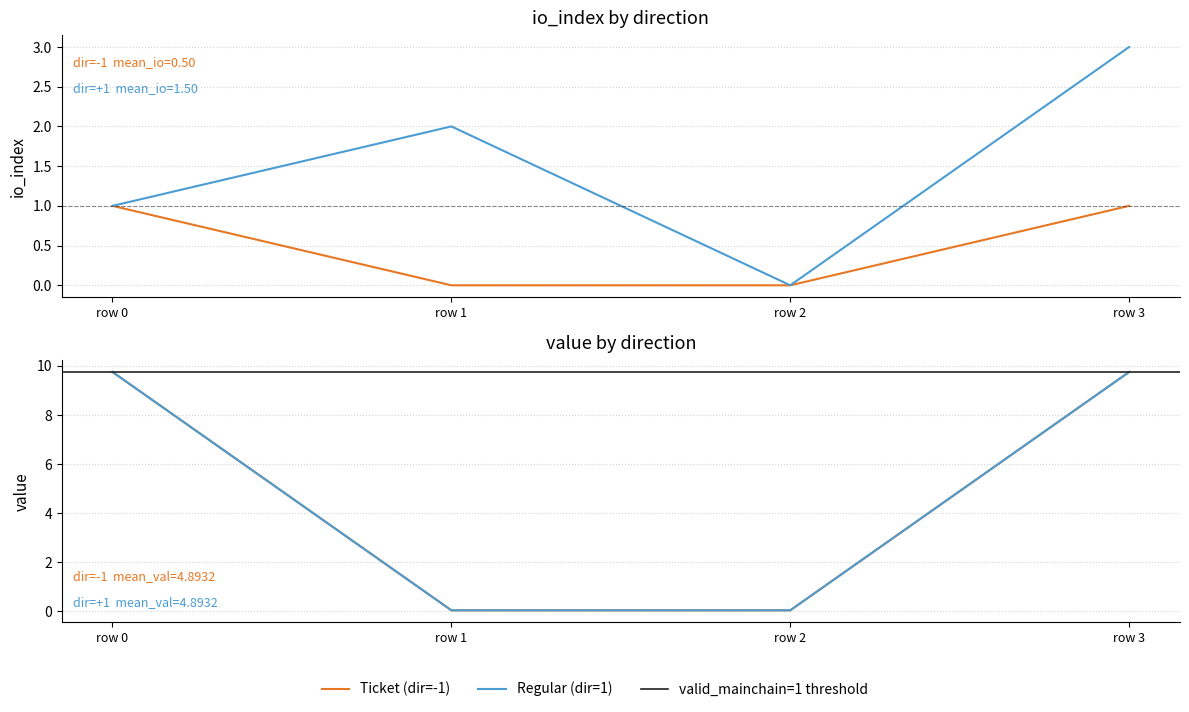

What is the average value of the io_index series?

1.0